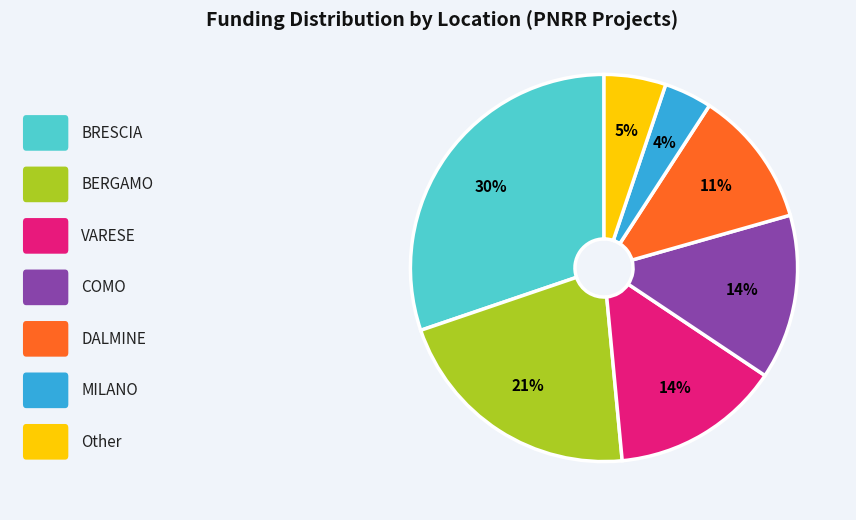

Count the number of slices in the pie.

7